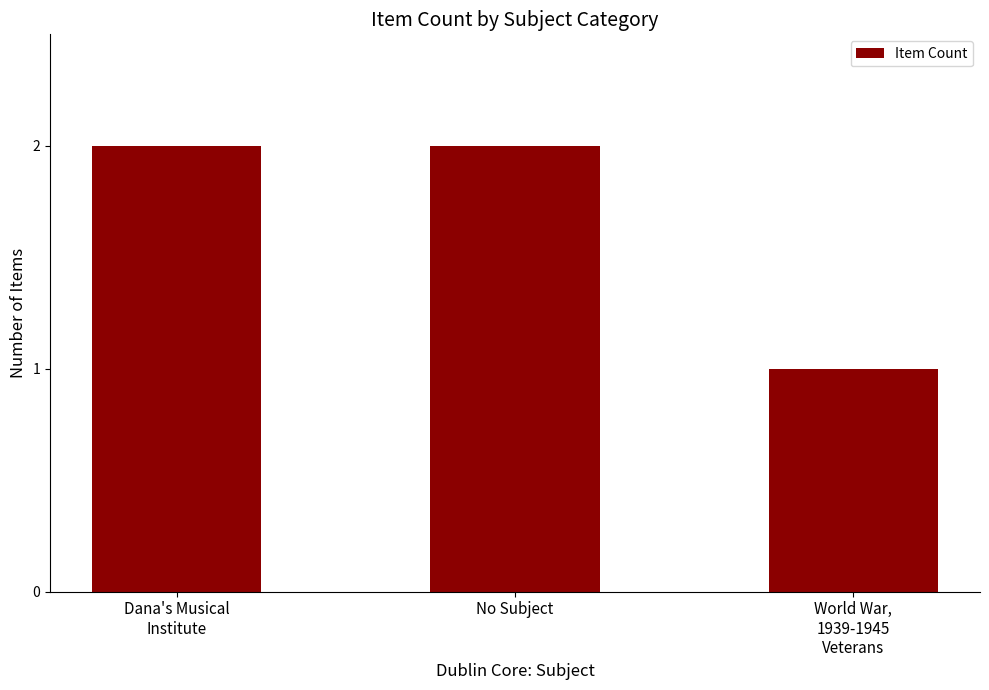

What is the sum of the values at Dana's Musical
Institute and World War,
1939-1945
Veterans?

3